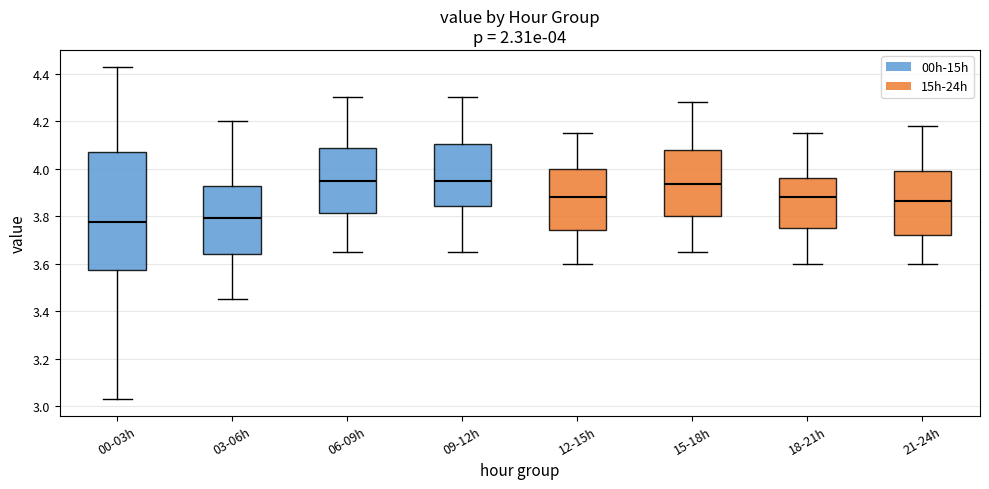

Which box is the tallest, from its lower edge to its upper edge?

00-03h